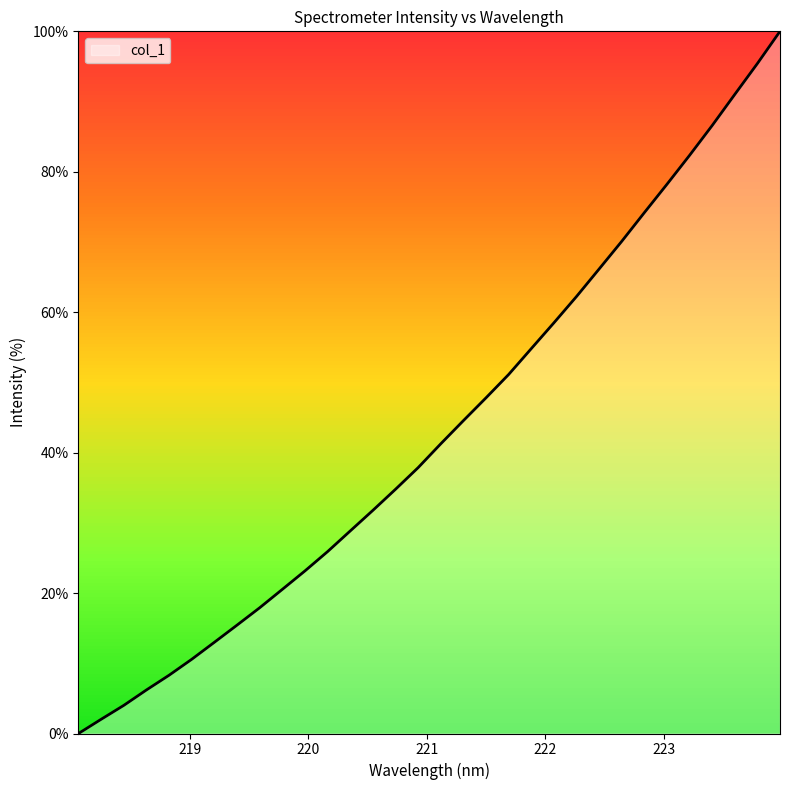

What is the maximum value shown in the chart?

100.0